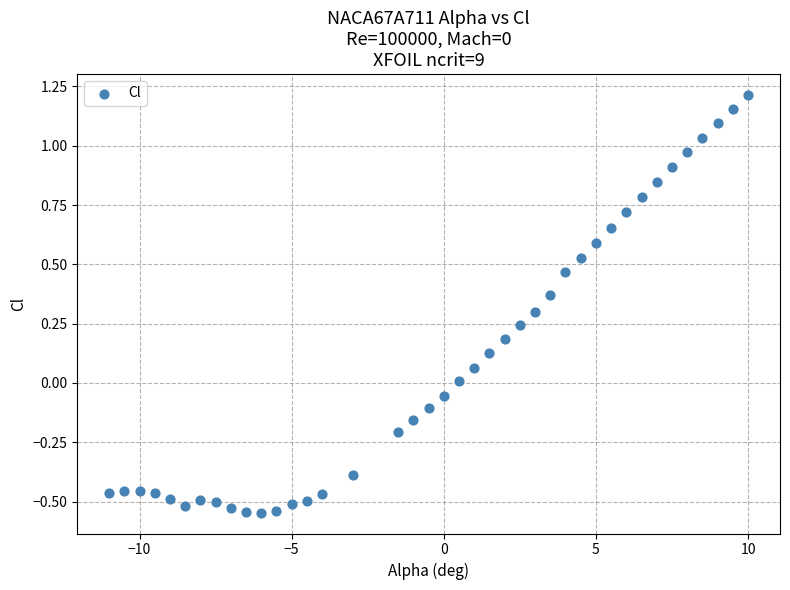

What is the range of Y values (max minus min)?

1.8